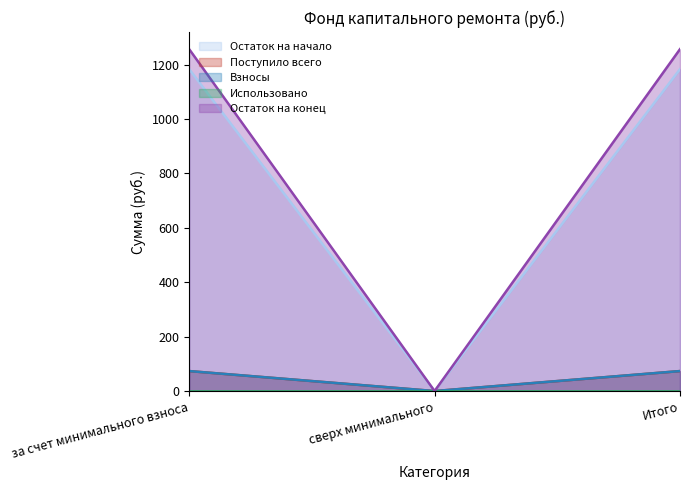

Which series has the widest spread of values?

Остаток на конец (line)